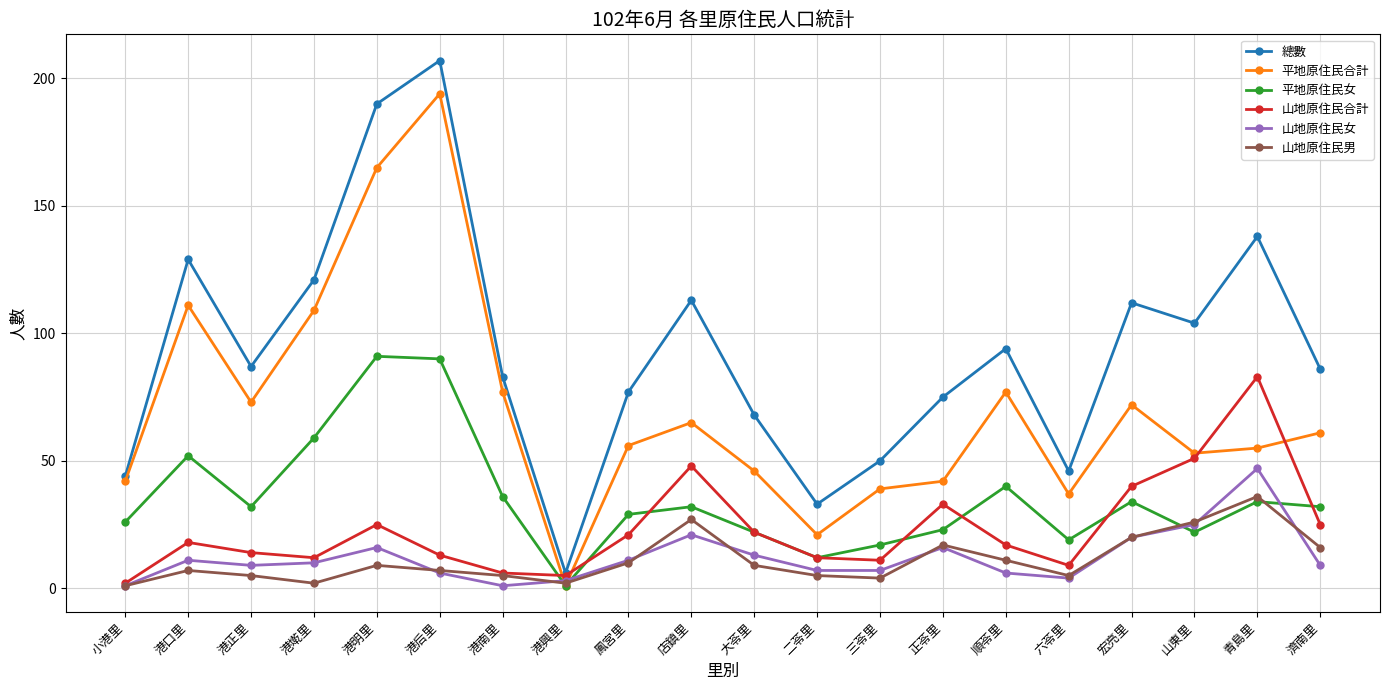

What are all the series names shown in the legend?

總數, 平地原住民合計, 平地原住民女, 山地原住民合計, 山地原住民女, 山地原住民男